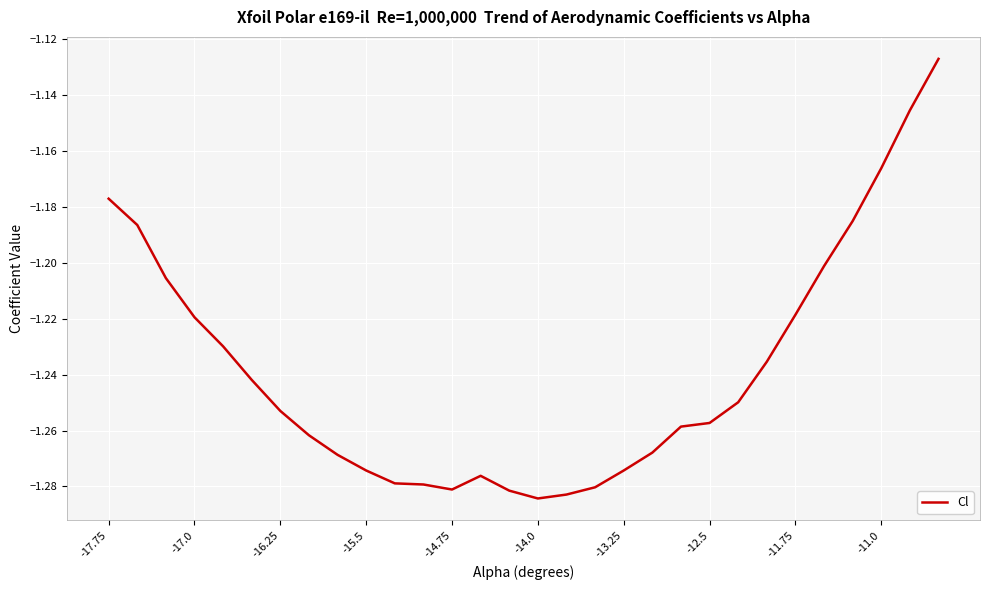

What is the value of the 7th point from the left?

-1.3